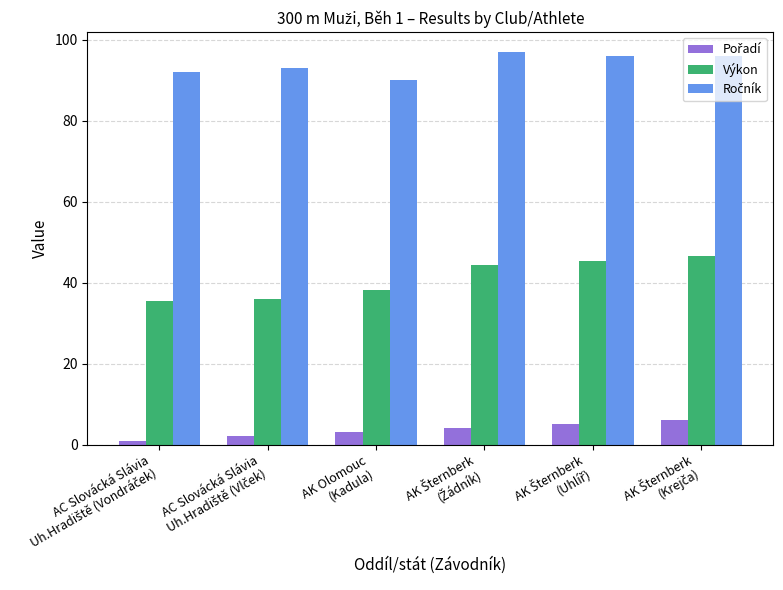

What is the highest value of the Výkon series?

46.5